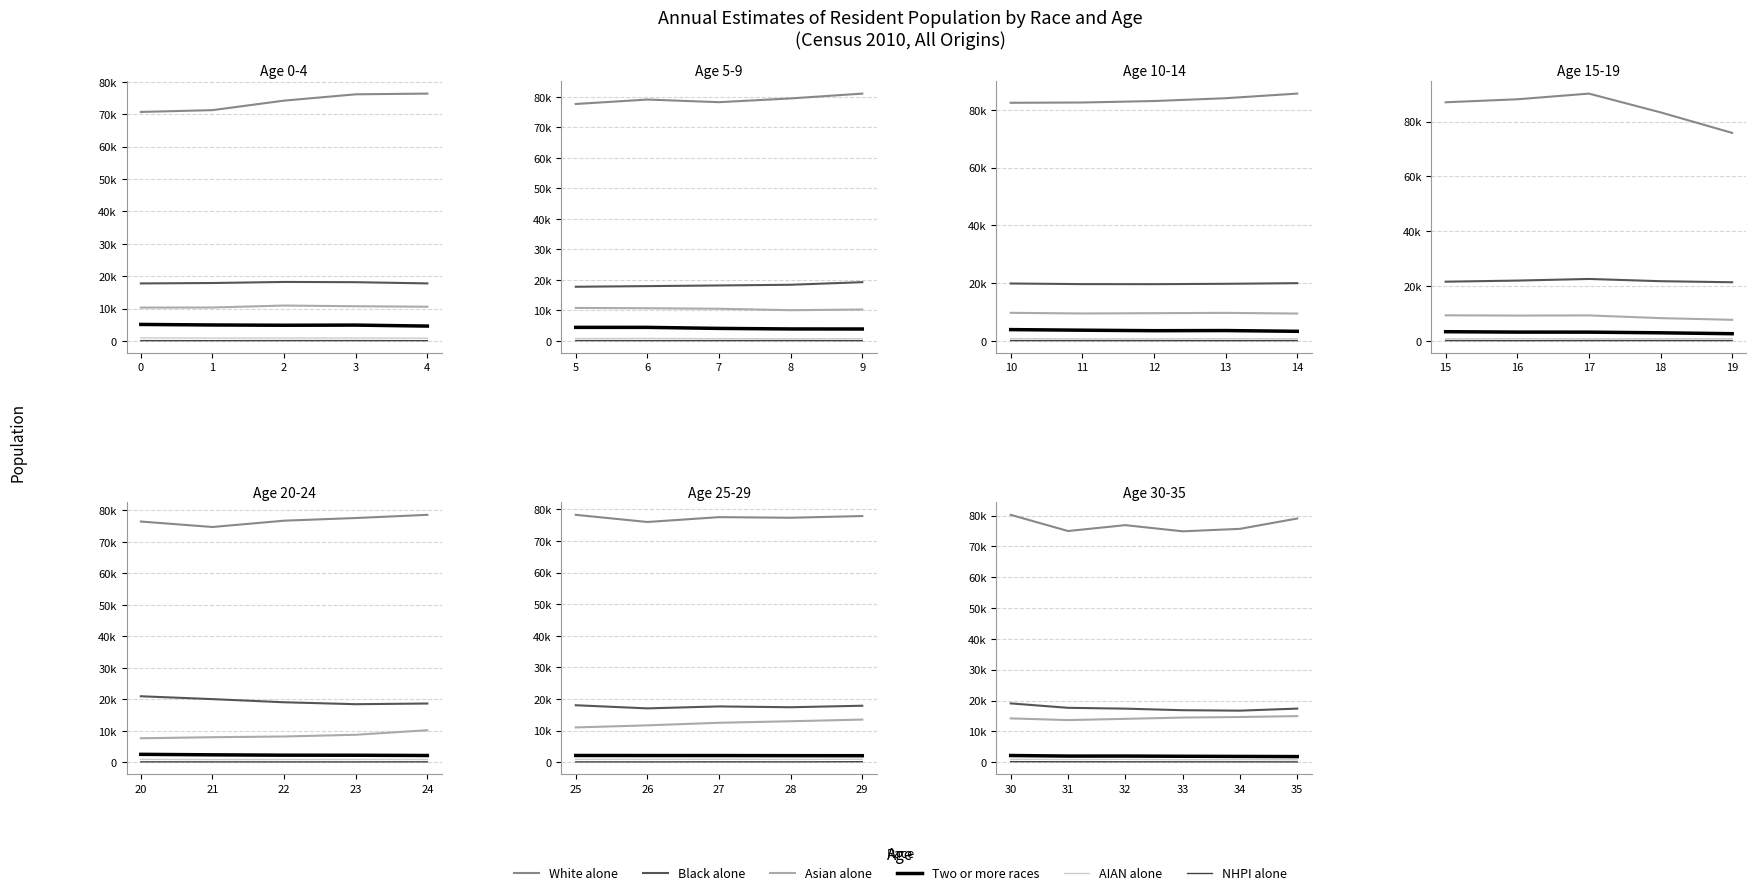

What is the average value of the NHPI alone series?

139